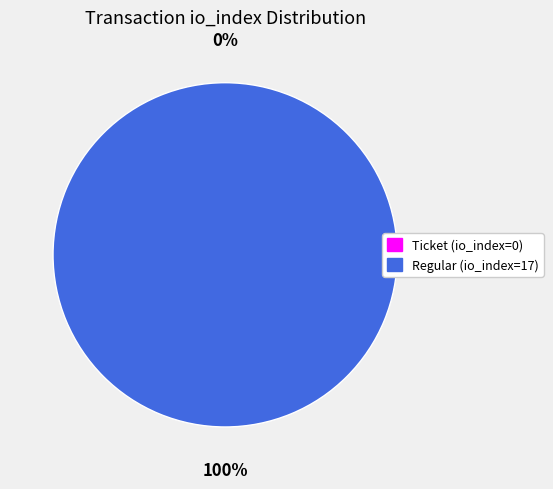

What percentage is the Regular (io_index=17) slice, to the nearest percent?

100%